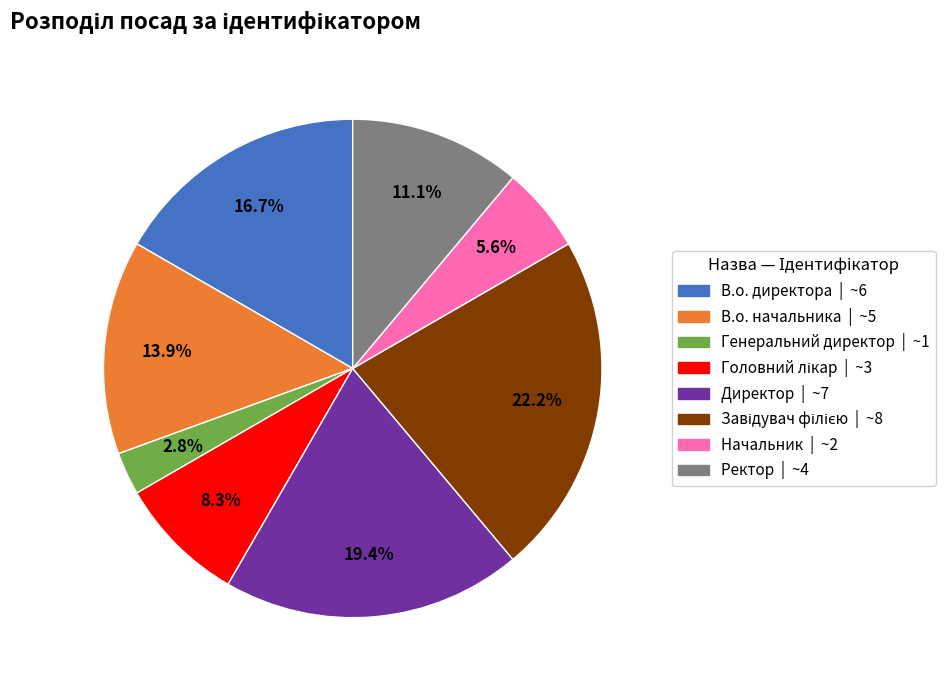

Which slice is the smallest?

Генеральний директор